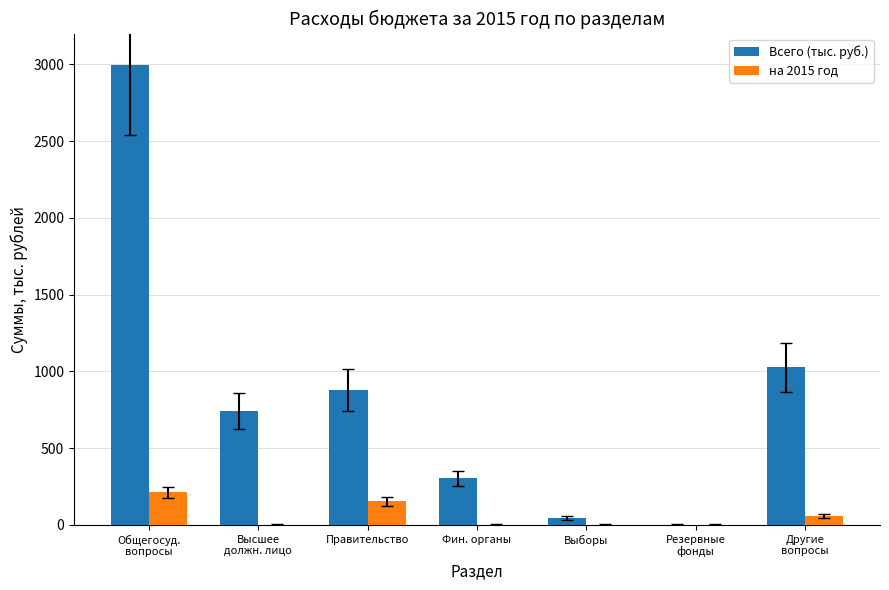

What are all the series names shown in the legend?

Всего (тыс. руб.), на 2015 год